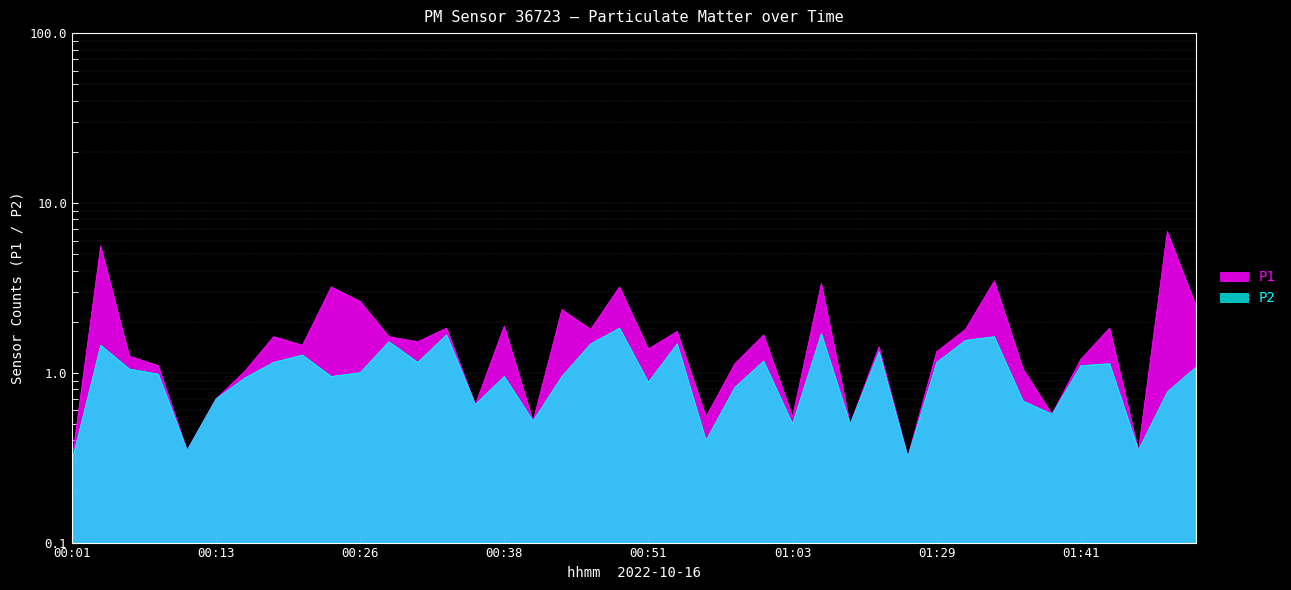

Rank the series at 01:36 from lowest to highest value.

P2, P1